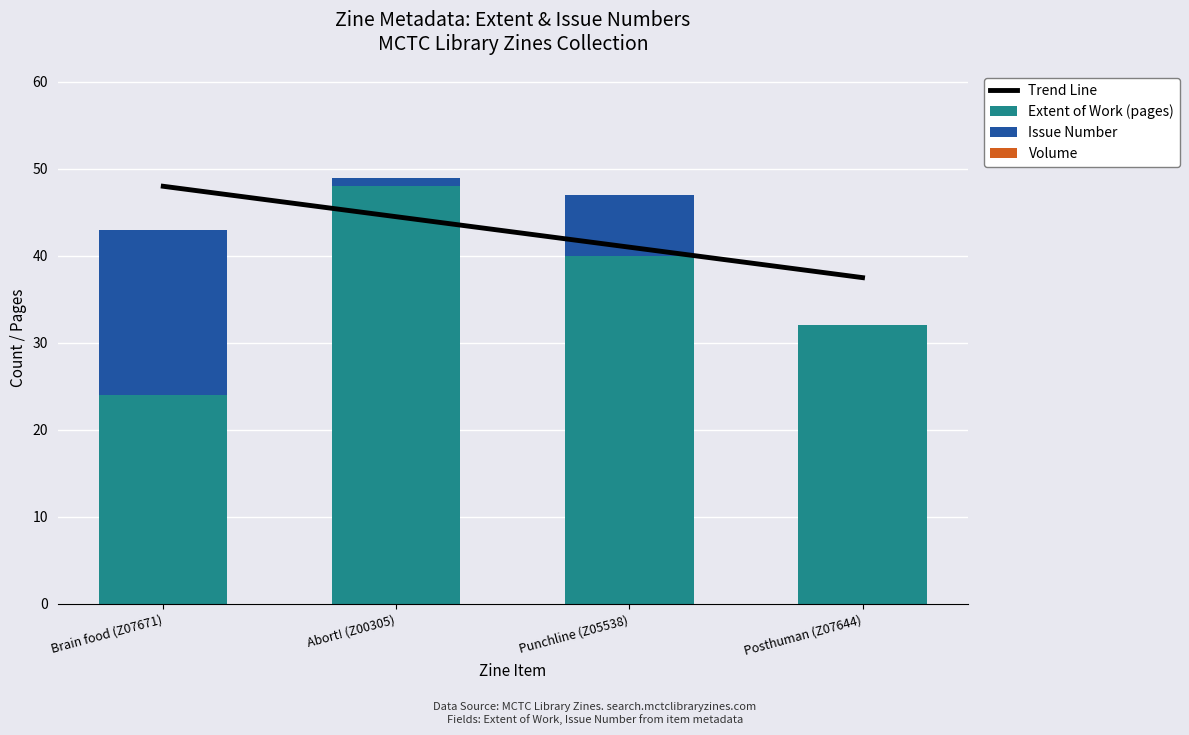

What is the total value across all series at Brain food (Z07671)?

43